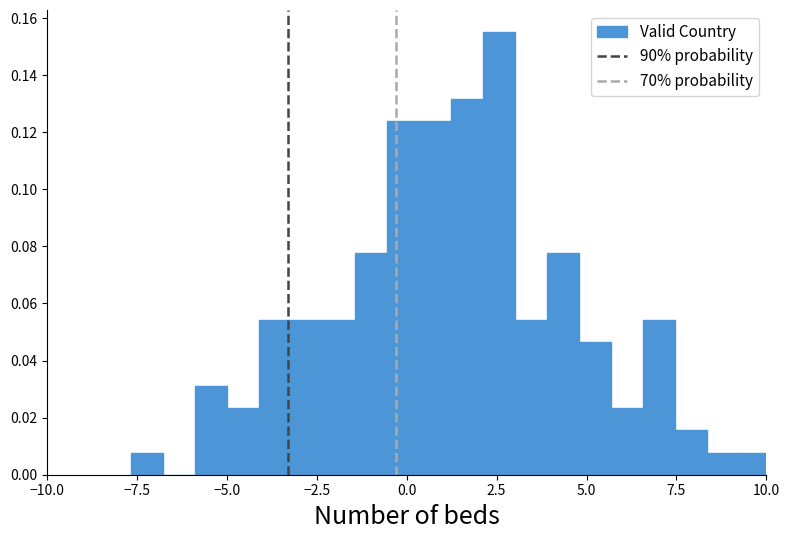

Read against the x-axis, roughly where is the centre of the tallest bar?

2.5